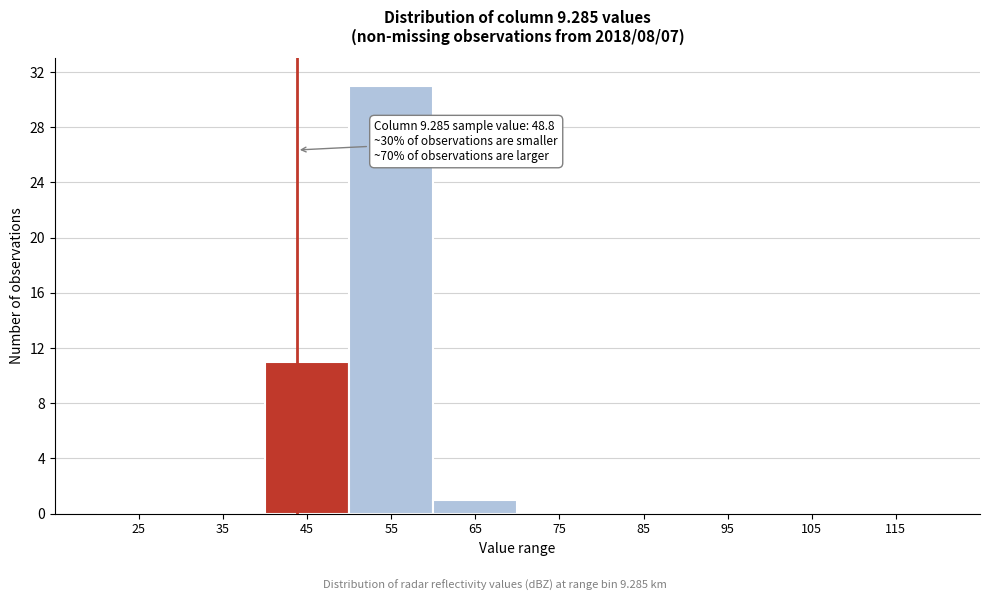

Reading left to right, list all the values displayed in this chart.

25=0	35=0	45=11	55=31	65=1	75=0	85=0	95=0	105=0	115=0